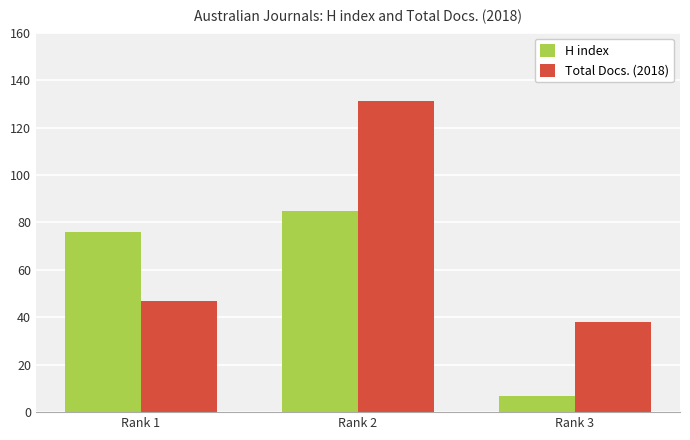

Is the value of Total Docs. (2018) at Rank 2 greater than the value of H index at Rank 2?

Yes